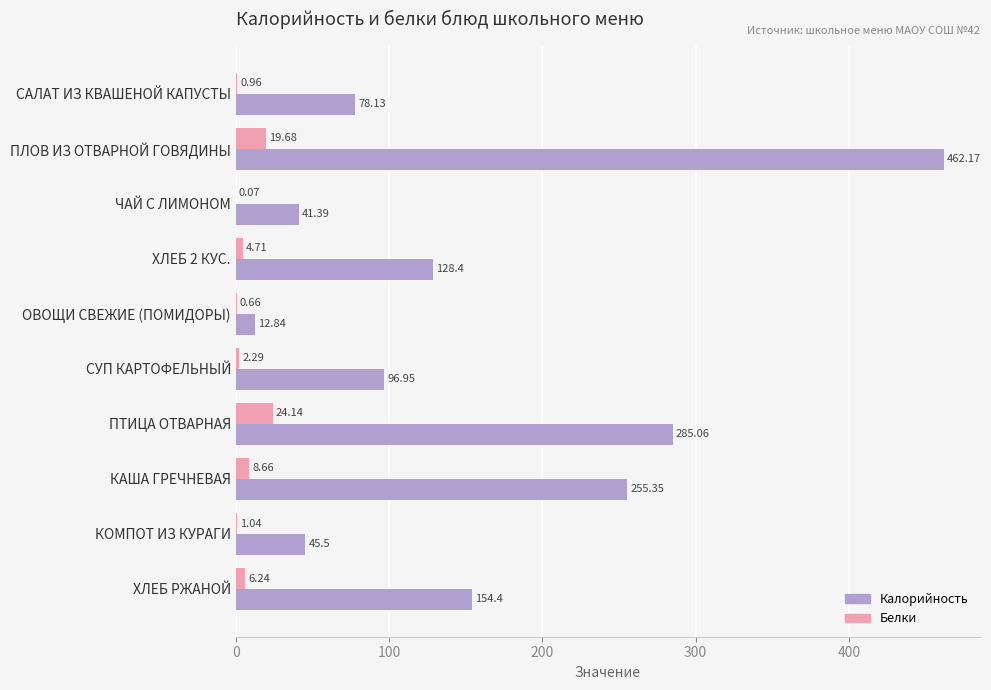

Between САЛАТ ИЗ КВАШЕНОЙ КАПУСТЫ and ПЛОВ ИЗ ОТВАРНОЙ ГОВЯДИНЫ, which series saw the biggest shift?

Калорийность